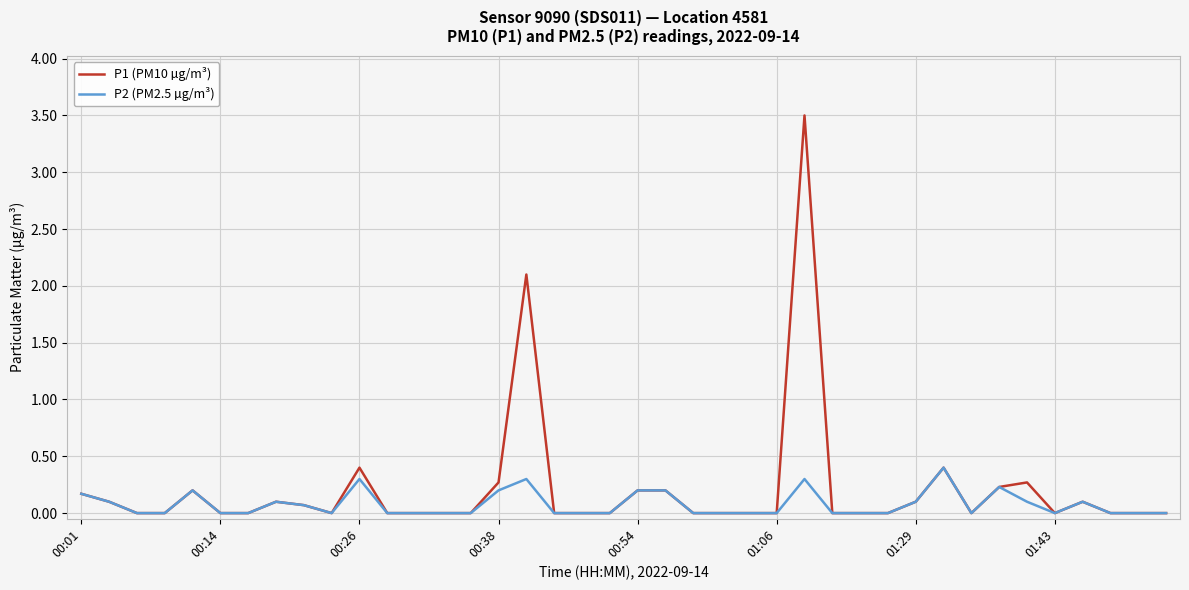

Which series has the widest spread of values?

P1 (PM10 µg/m³)